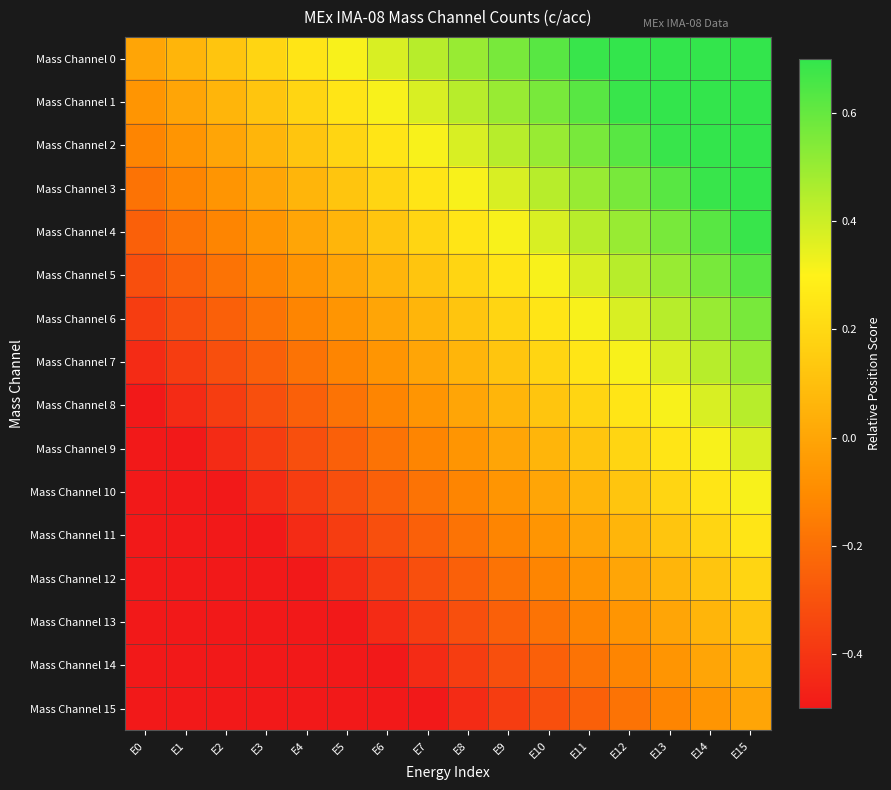

Which series has the largest total across all categories?

Mass Channel 0